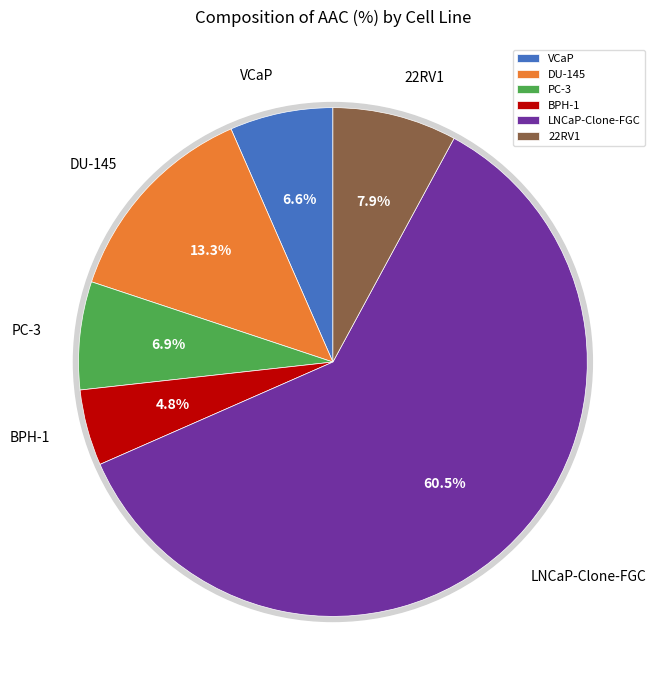

What percentage is the PC-3 slice, to the nearest percent?

7%